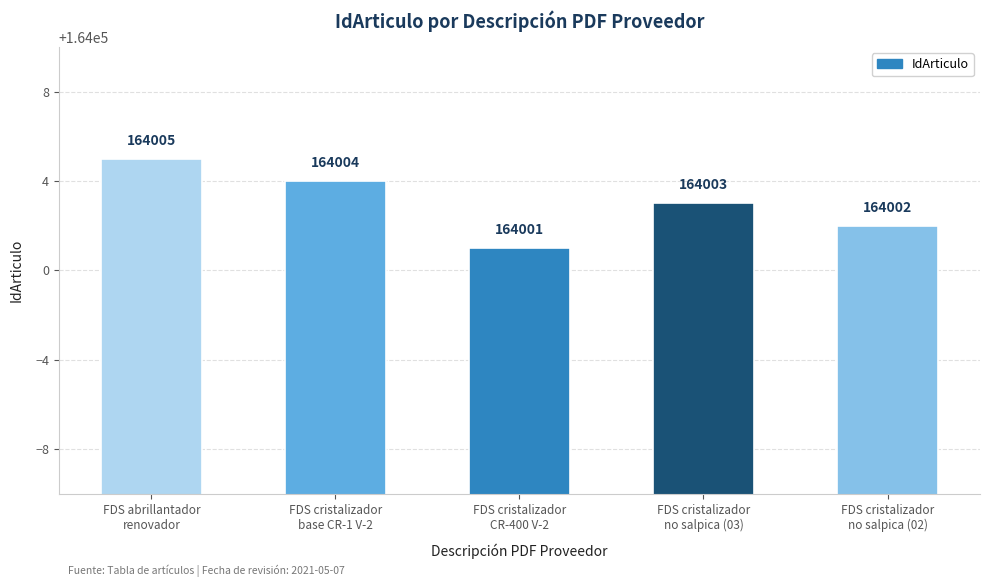

How many distinct data groups are displayed?

1